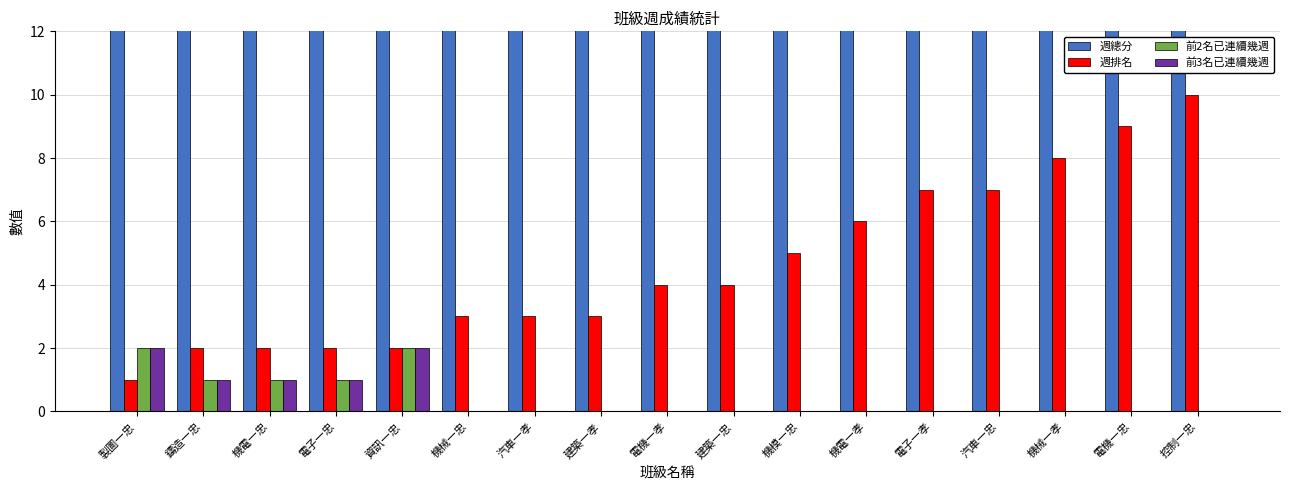

Reading left to right, list all the values displayed in this chart.

週總分: 製圖一忠=87	鑄造一忠=83	機電一忠=83	電子一忠=83	資訊一忠=83	機械一忠=82	汽車一孝=82	建築一孝=82	電機一孝=81	建築一忠=81	機模一忠=80	機電一孝=79	電子一孝=78	汽車一忠=78	機械一孝=77	電機一忠=75	控制一忠=74
週排名: 製圖一忠=1	鑄造一忠=2	機電一忠=2	電子一忠=2	資訊一忠=2	機械一忠=3	汽車一孝=3	建築一孝=3	電機一孝=4	建築一忠=4	機模一忠=5	機電一孝=6	電子一孝=7	汽車一忠=7	機械一孝=8	電機一忠=9	控制一忠=10
前2名已連續幾週: 製圖一忠=2	鑄造一忠=1	機電一忠=1	電子一忠=1	資訊一忠=2	機械一忠=0	汽車一孝=0	建築一孝=0	電機一孝=0	建築一忠=0	機模一忠=0	機電一孝=0	電子一孝=0	汽車一忠=0	機械一孝=0	電機一忠=0	控制一忠=0
前3名已連續幾週: 製圖一忠=2	鑄造一忠=1	機電一忠=1	電子一忠=1	資訊一忠=2	機械一忠=0	汽車一孝=0	建築一孝=0	電機一孝=0	建築一忠=0	機模一忠=0	機電一孝=0	電子一孝=0	汽車一忠=0	機械一孝=0	電機一忠=0	控制一忠=0